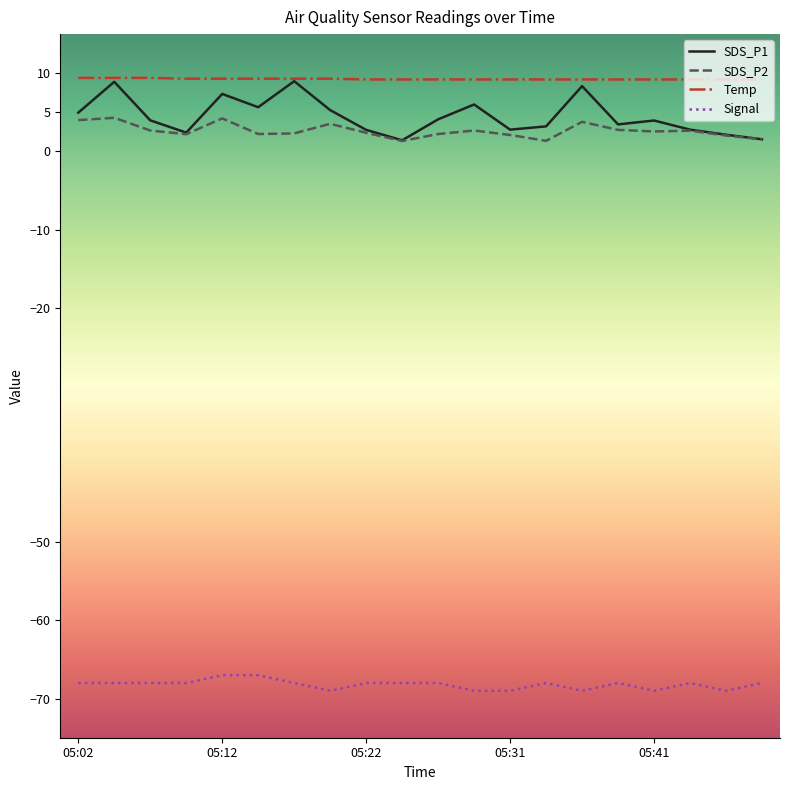

How many lines are shown in the chart?

4